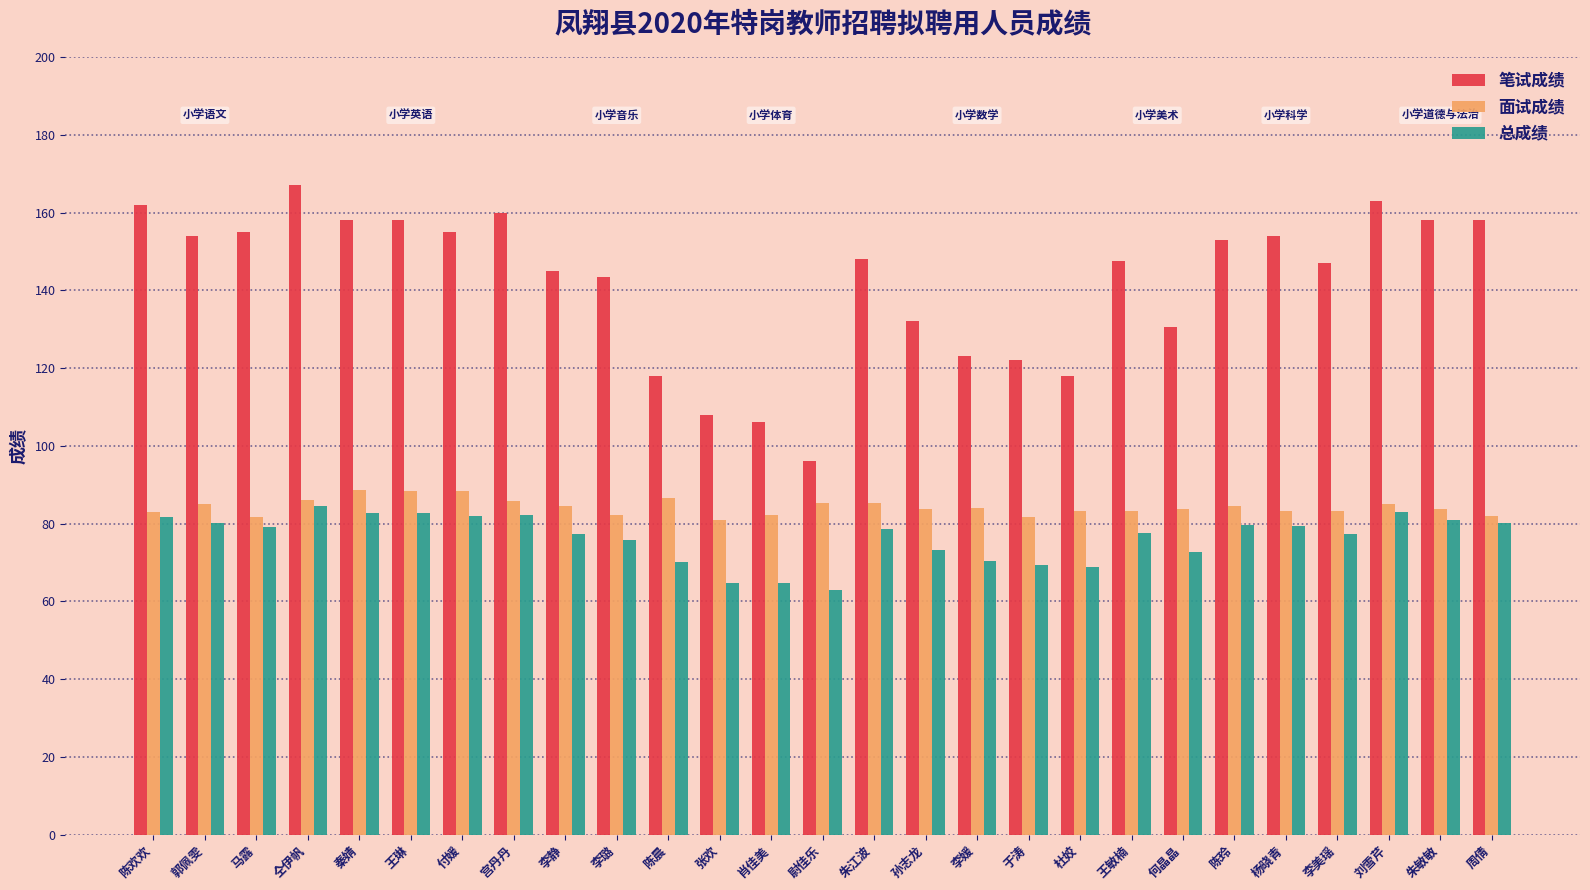

Is the value of 总成绩 at 尉佳乐 greater than the value of 面试成绩 at 肖佳美?

No